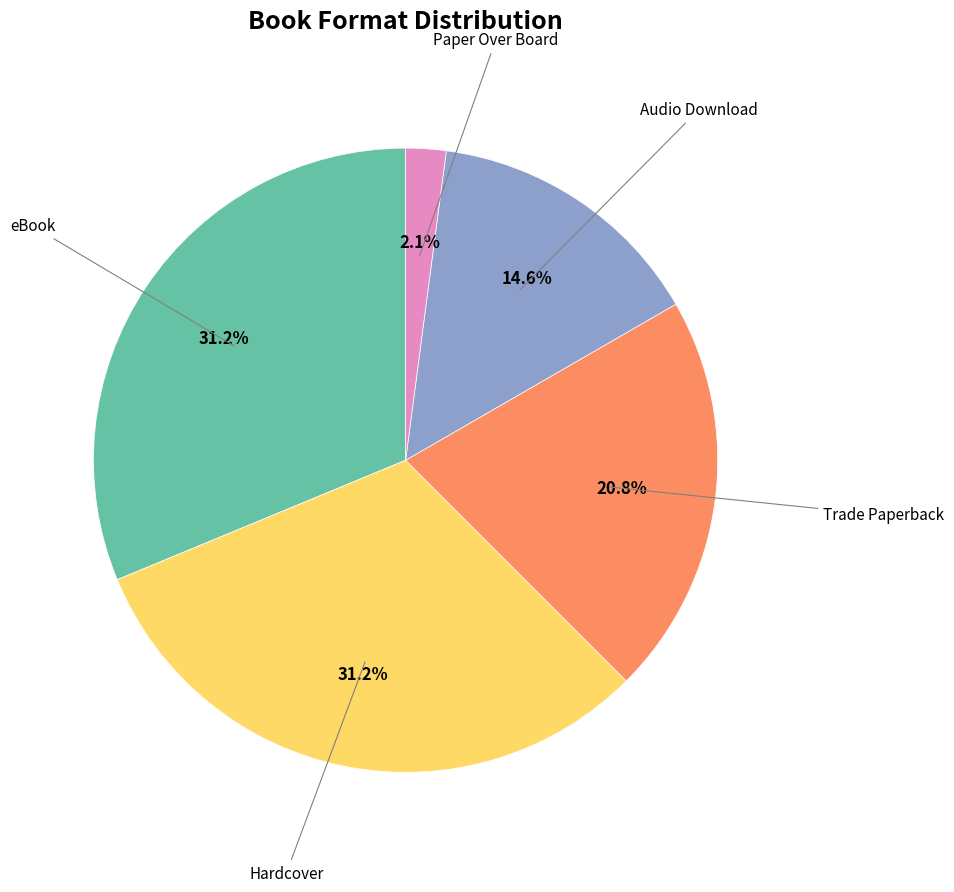

Count the number of slices in the pie.

5